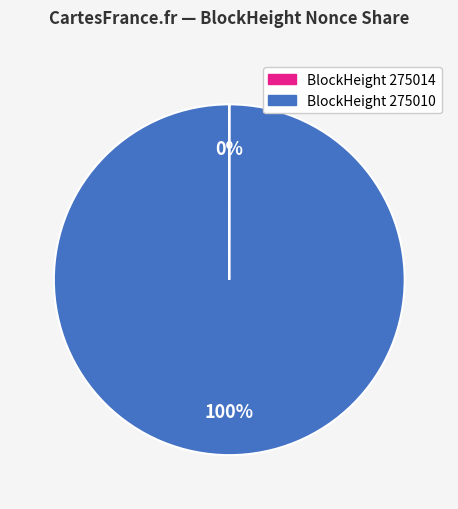

Does any single category account for the majority?

Yes